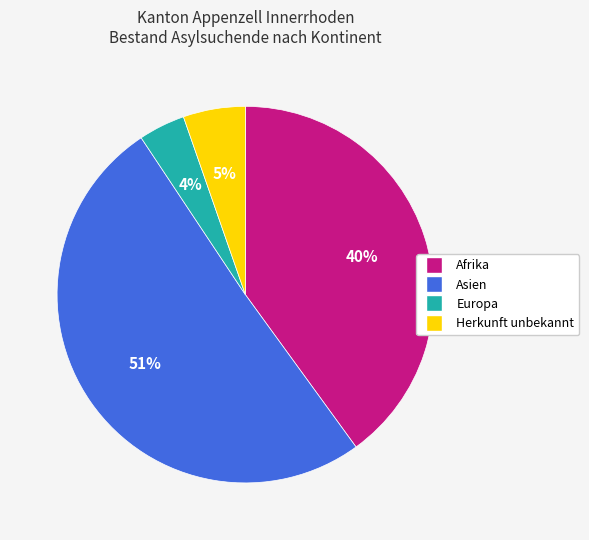

Is it true that Asien is 41% of the pie?

False